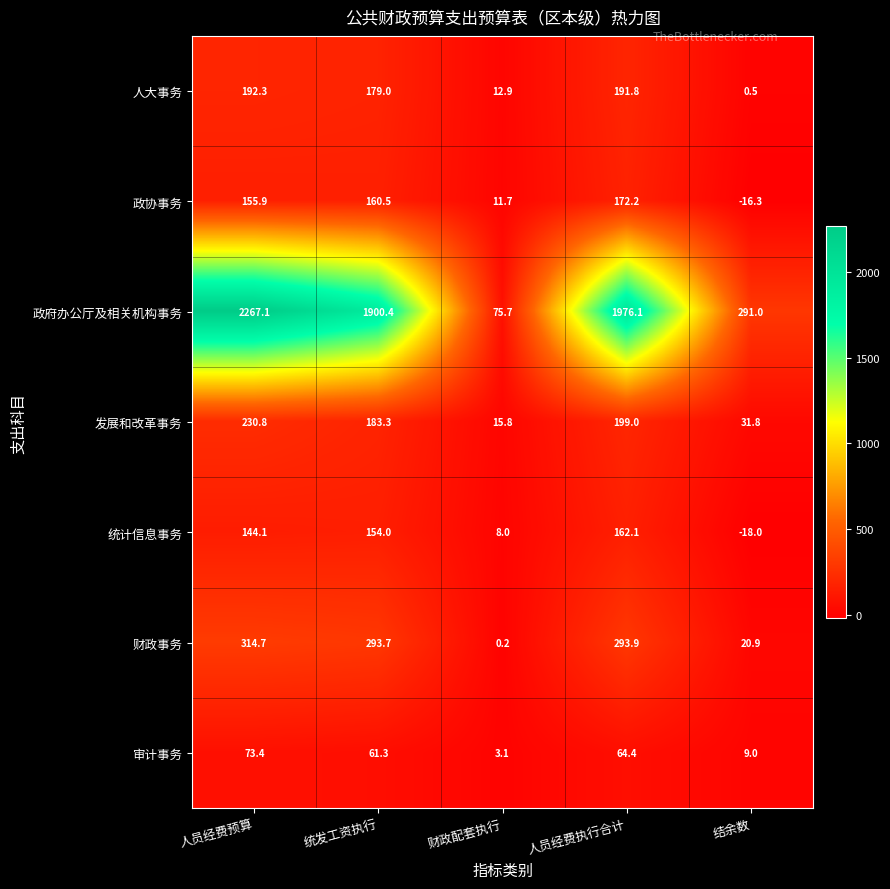

Is it true that 审计事务 equals 64.4 at 人员经费执行合计?

True